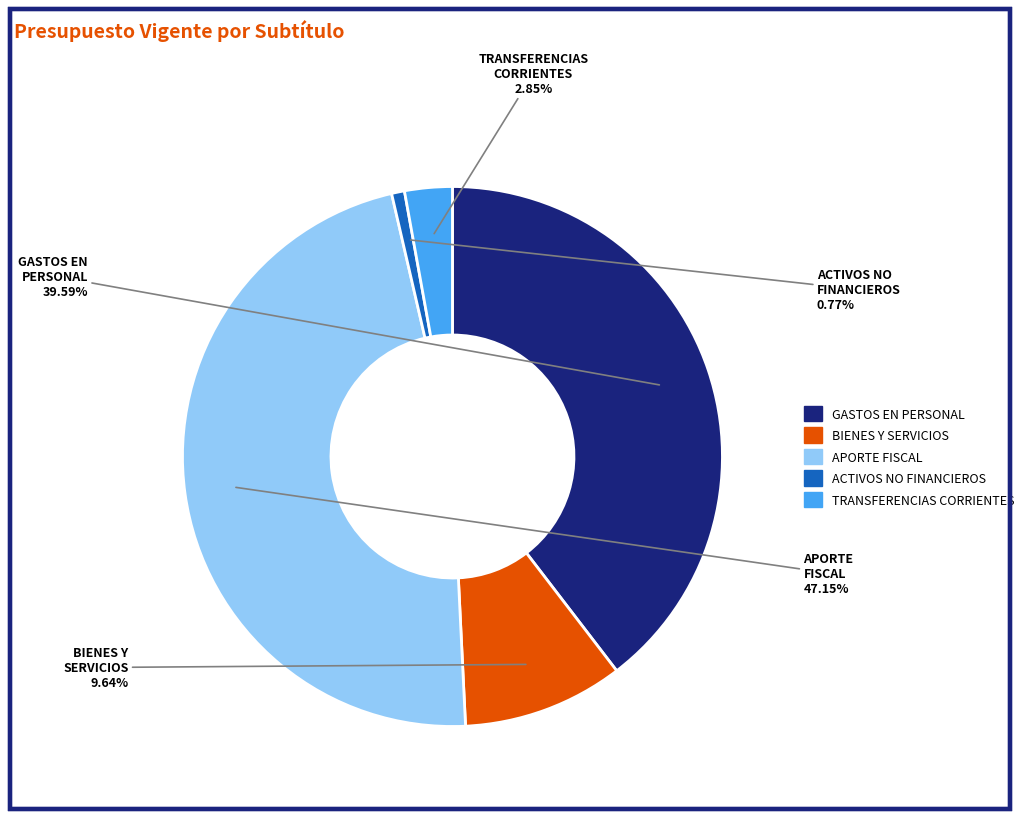

Is there any slice that represents more than half of the pie?

No